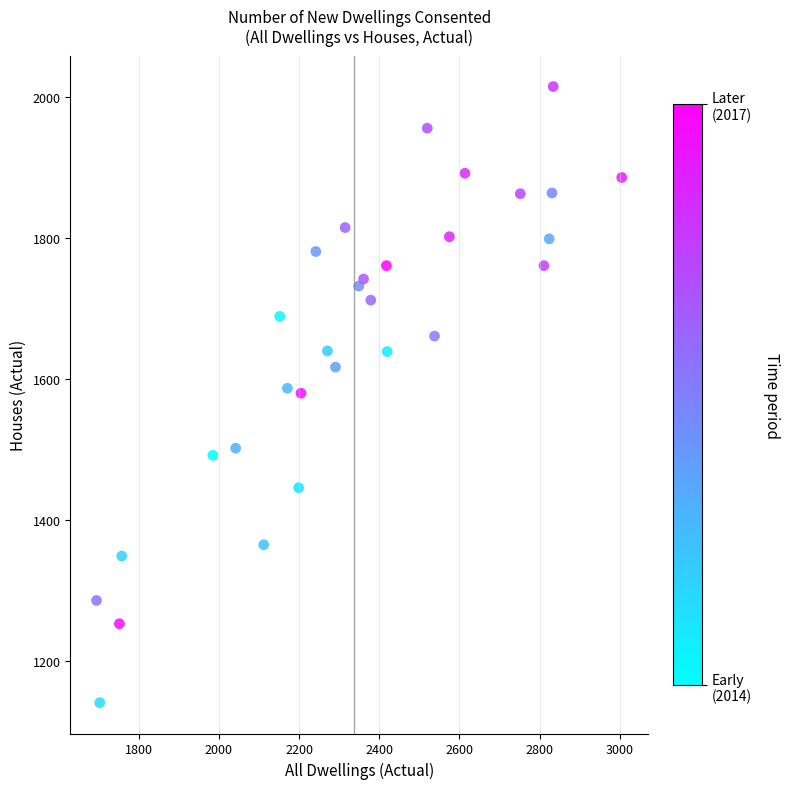

What is the range of X values (max minus min)?

1310